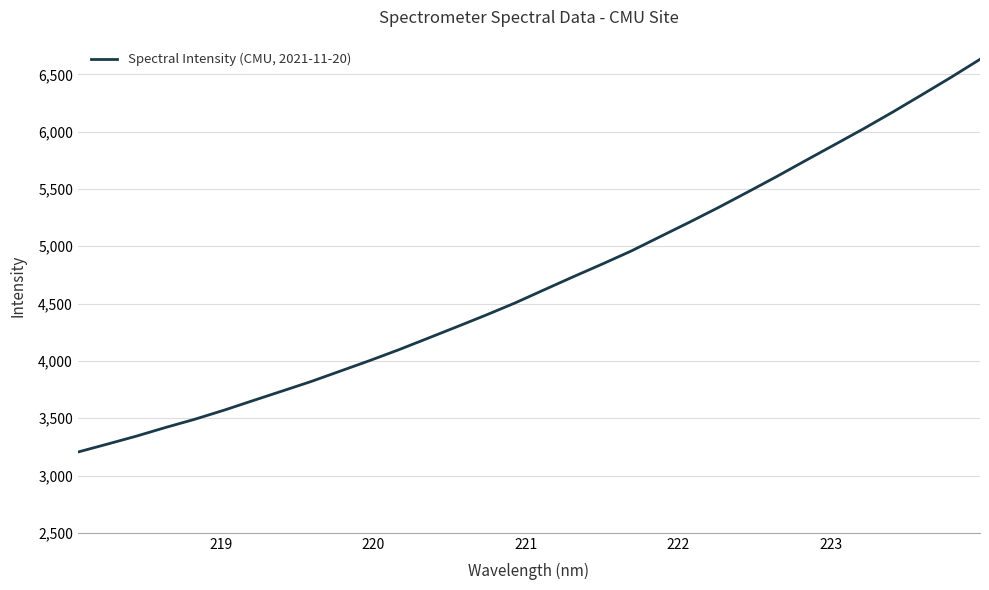

Reading left to right, list all the values displayed in this chart.

3204.6	3273.1	3342.8	3418.2	3489.8	3568.3	3652.4	3735.7	3819.5	3910.1	4000.9	4095.5	4195.6	4296.3	4398.2	4504.0	4618.8	4732.5	4843.8	4958.1	5084.0	5209.2	5337.9	5471.9	5607.6	5747.9	5886.7	6026.3	6171.5	6321.8	6473.7	6631.4